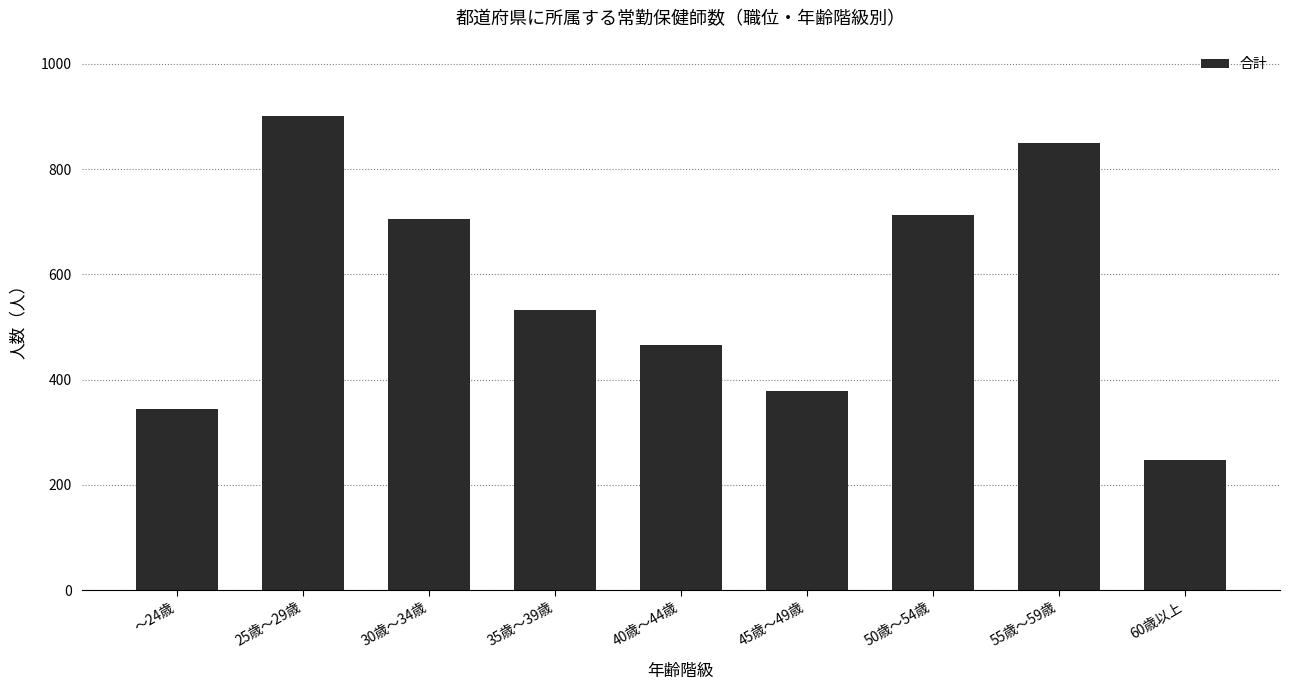

Approximately how many times larger is the value at 60歳以上 compared to 50歳～54歳?

0.3